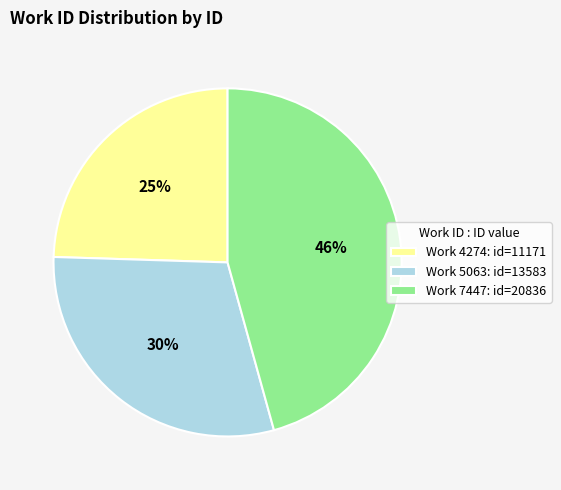

True or false: Work 4274: id=11171 accounts for 25% of the total.

True